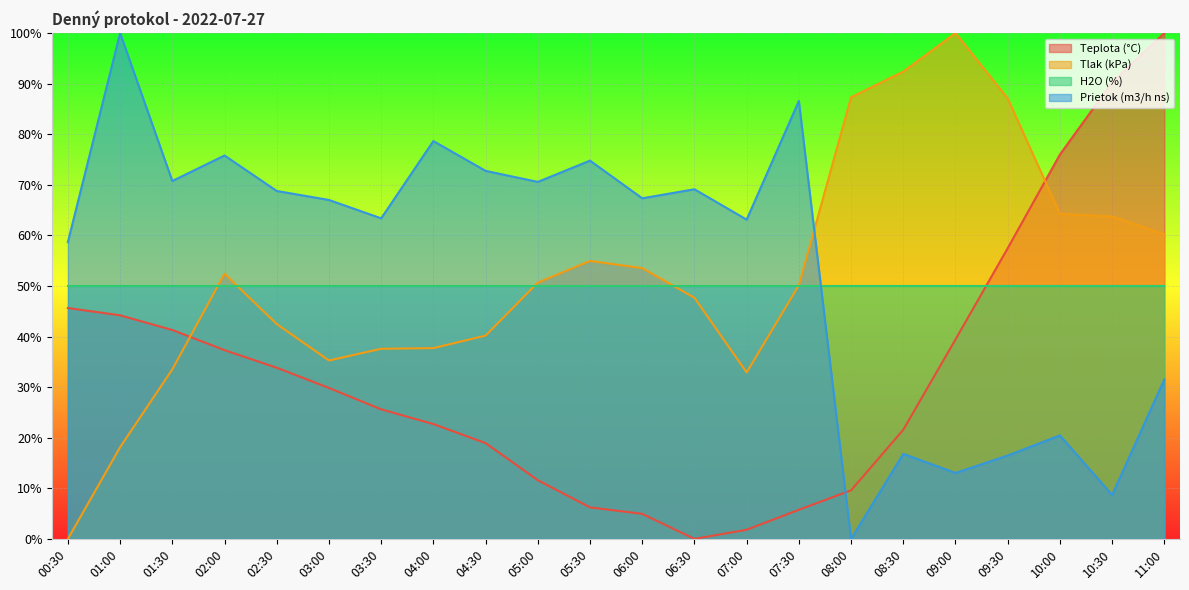

What is the spread (max minus min) of values at 11:00?

68.5